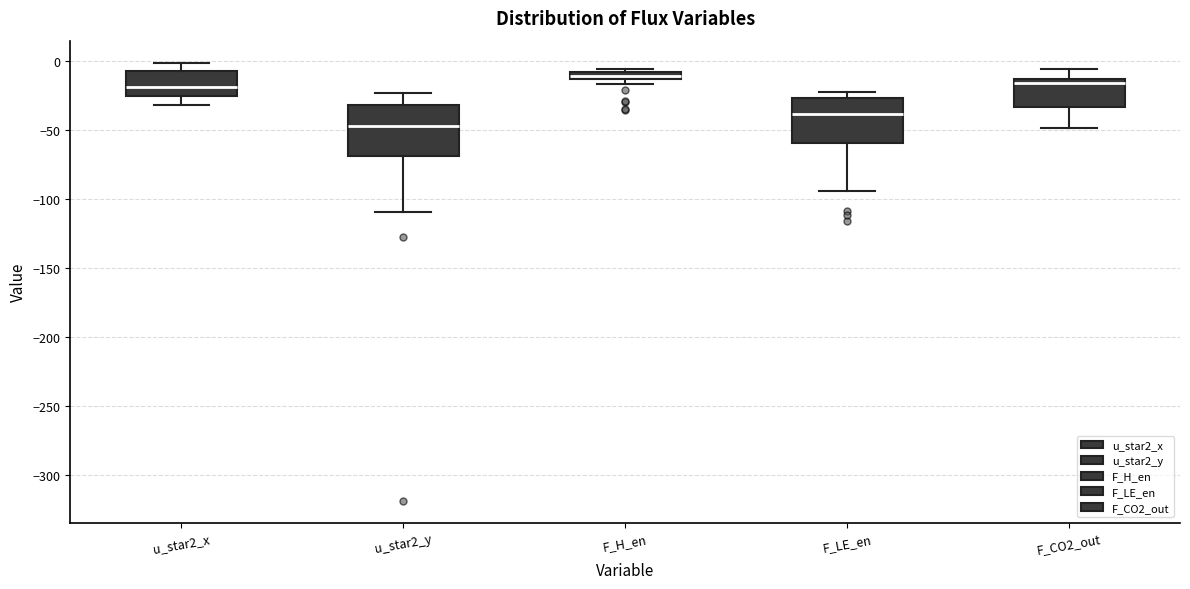

Where is the upper edge of the box for F_H_en on the y-axis? The values are not printed on the chart, so give them approximately, as read against the axis.

-10